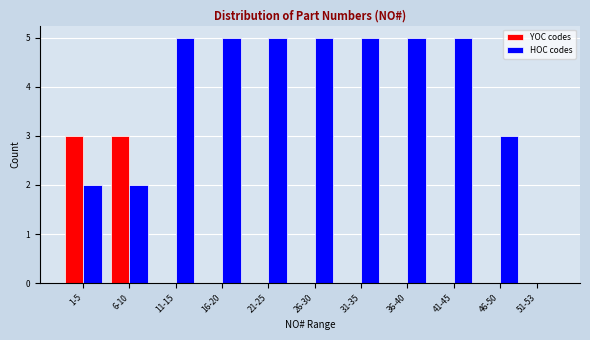

Reading right to left, list all the values displayed in this chart.

YOC codes: 51-53=0	46-50=0	41-45=0	36-40=0	31-35=0	26-30=0	21-25=0	16-20=0	11-15=0	6-10=3	1-5=3
HOC codes: 51-53=0	46-50=3	41-45=5	36-40=5	31-35=5	26-30=5	21-25=5	16-20=5	11-15=5	6-10=2	1-5=2